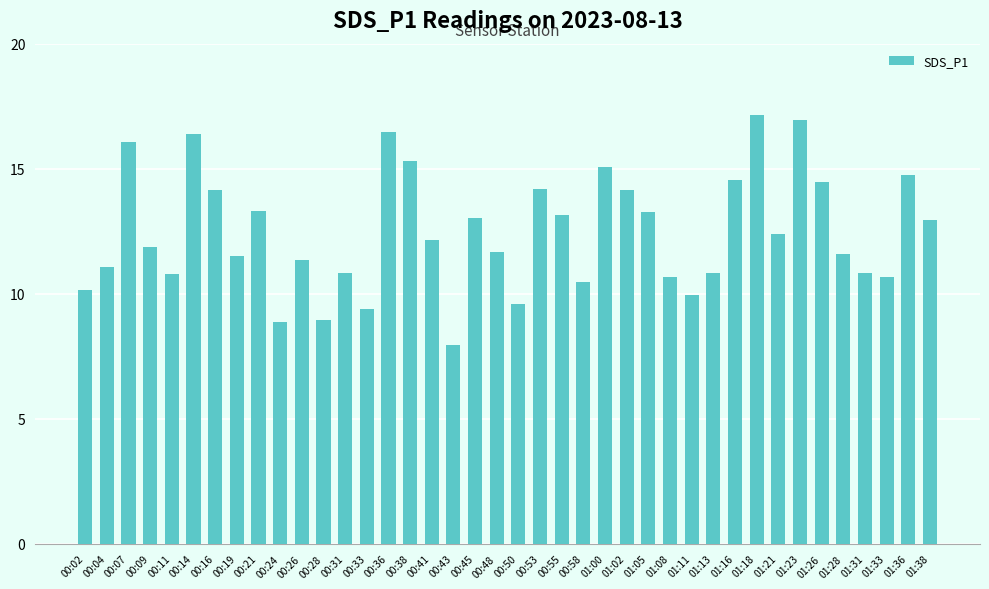

What is the change in value from 00:50 to 00:53?

+4.6